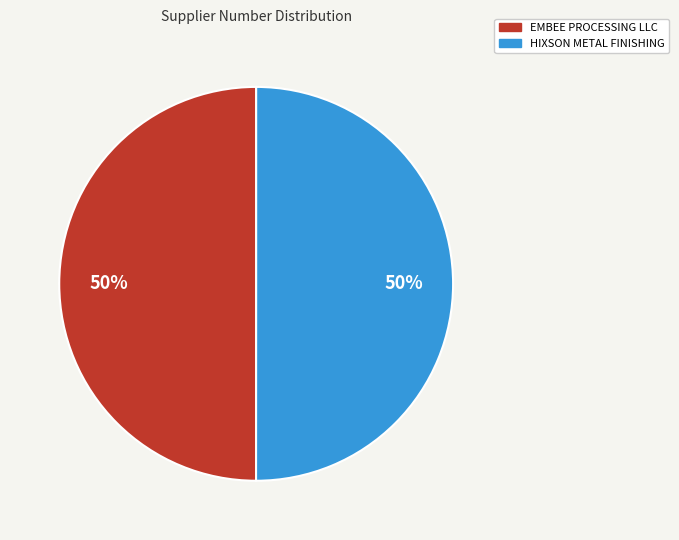

What is the ratio of the value at HIXSON METAL FINISHING to the value at EMBEE PROCESSING LLC?

1.0